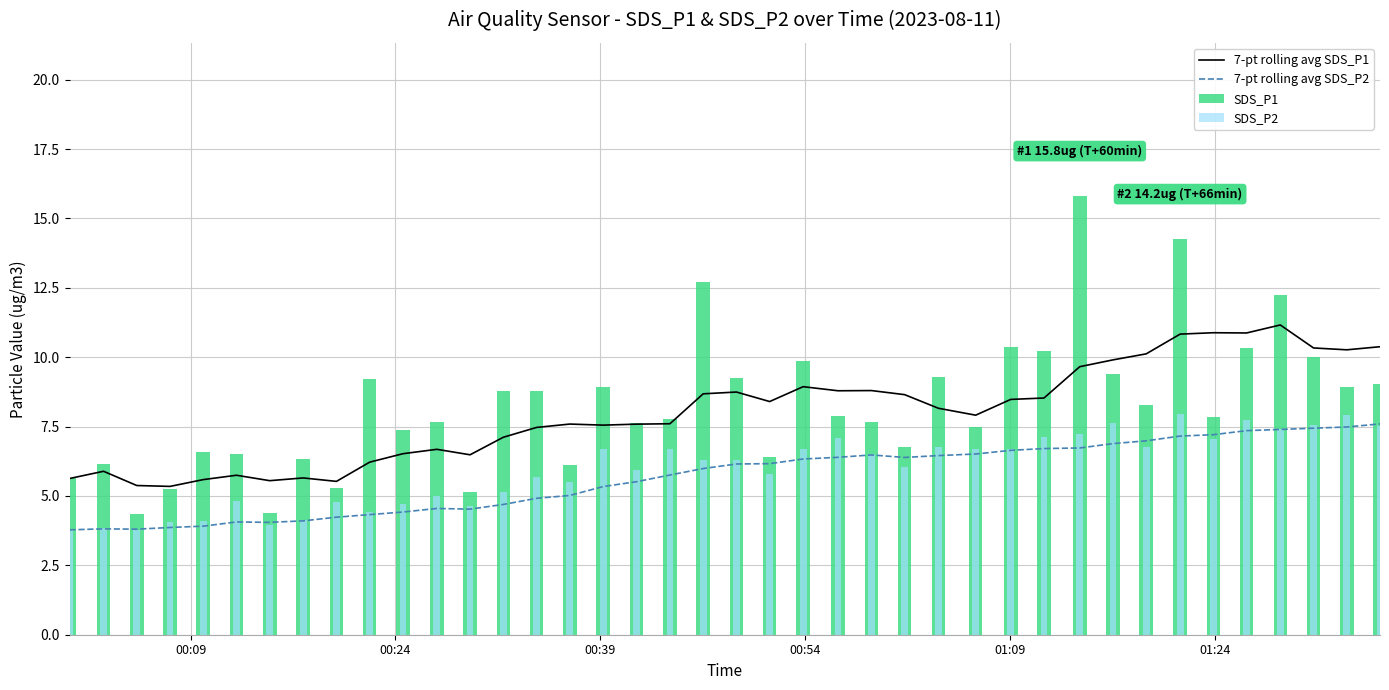

True or false: 7-pt rolling avg SDS_P1 and 7-pt rolling avg SDS_P2 intersect in this chart.

False